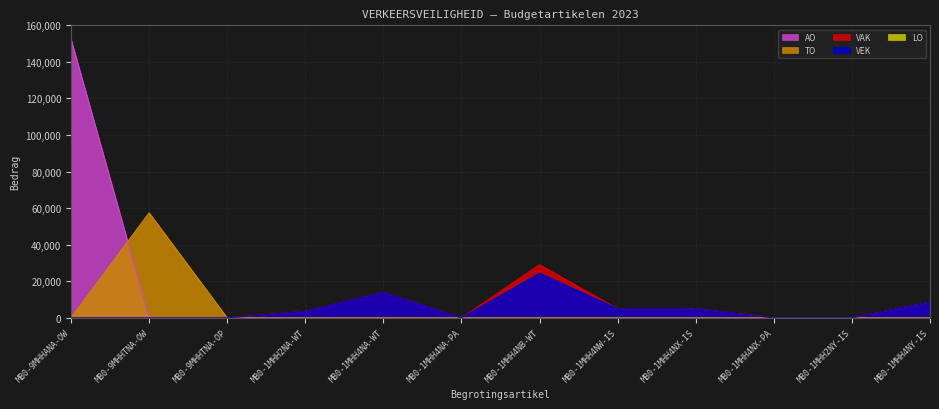

Read the VEK value at MB0-1MHH4NX-IS, to the nearest 100.

5000